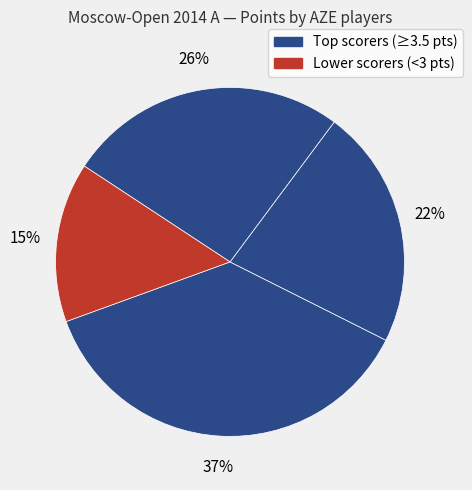

How many slices are in this pie chart?

4